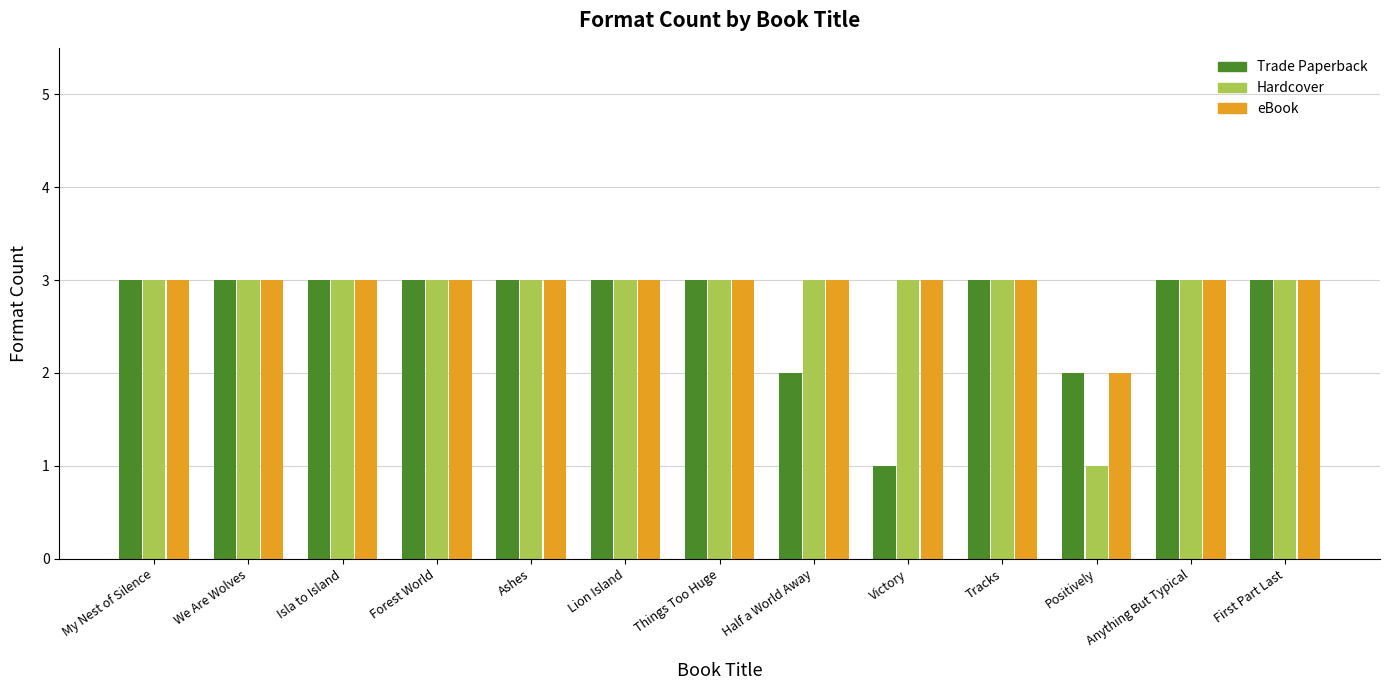

What position from the left is Ashes?

5